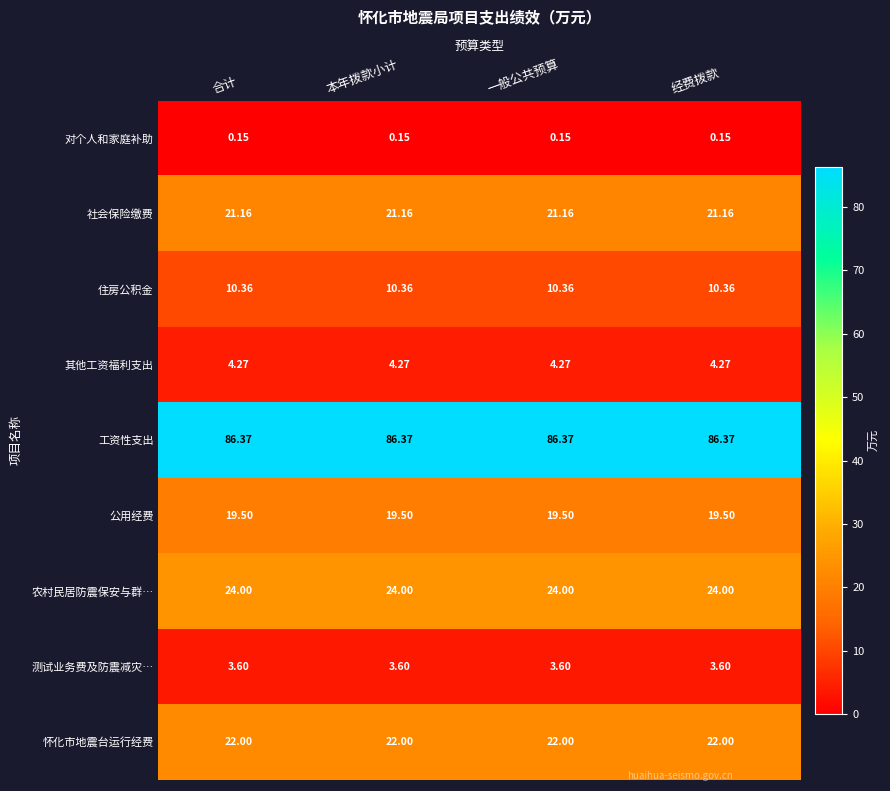

List the series in order of their peak value, lowest first.

对个人和家庭补助, 测试业务费及防震减灾…, 其他工资福利支出, 住房公积金, 公用经费, 社会保险缴费, 怀化市地震台运行经费, 农村民居防震保安与群…, 工资性支出